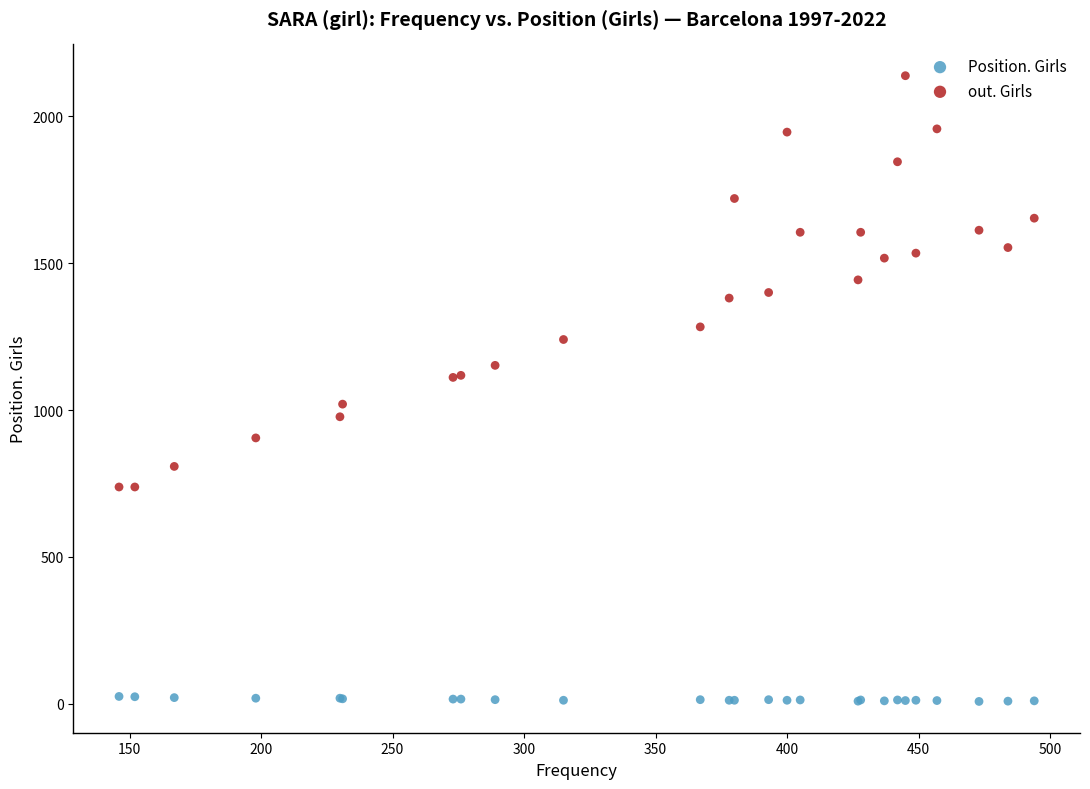

Which series has the widest spread of Y values?

out. Girls